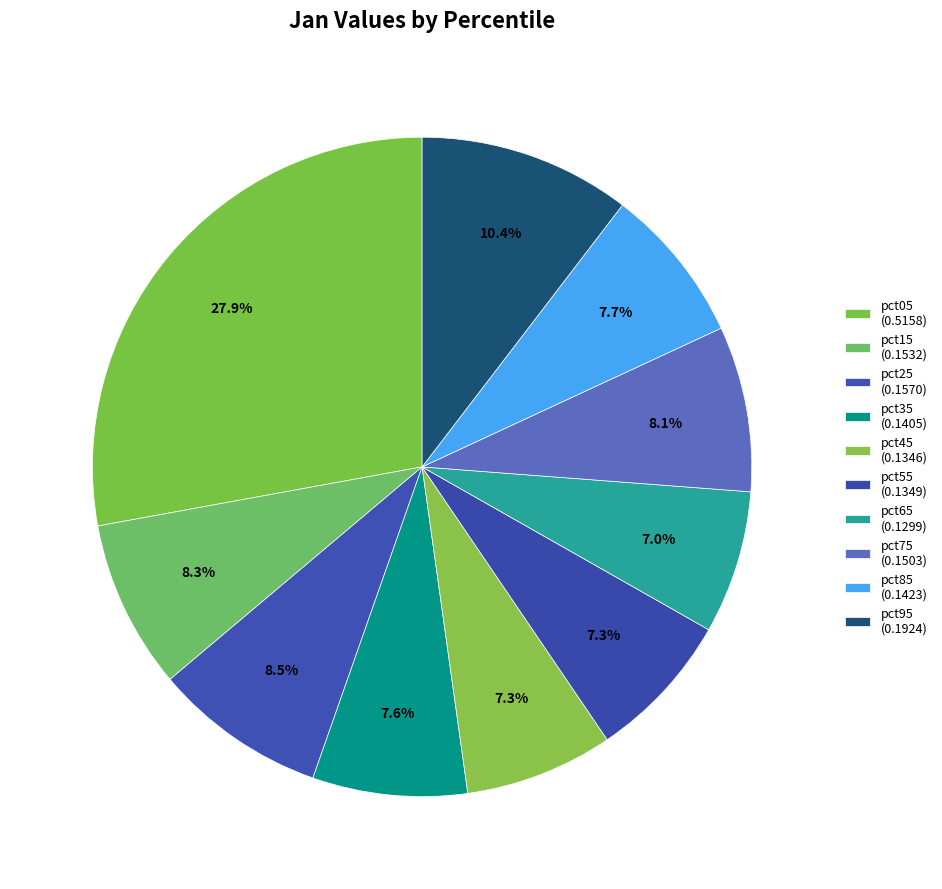

To the nearest percent, what portion does pct55 represent?

7%